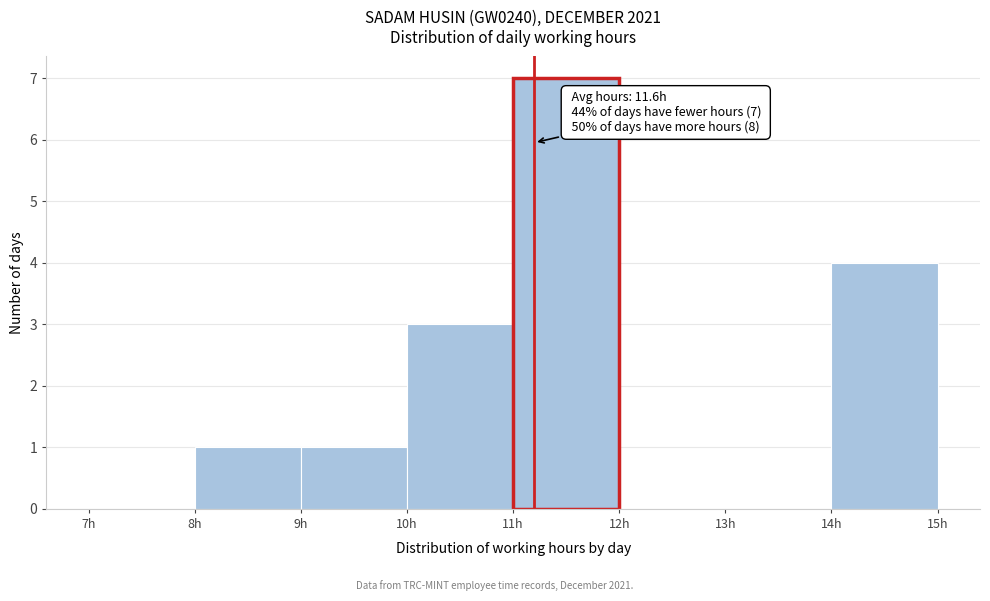

Over which range of the x-axis is the bar tallest?

11 to 12